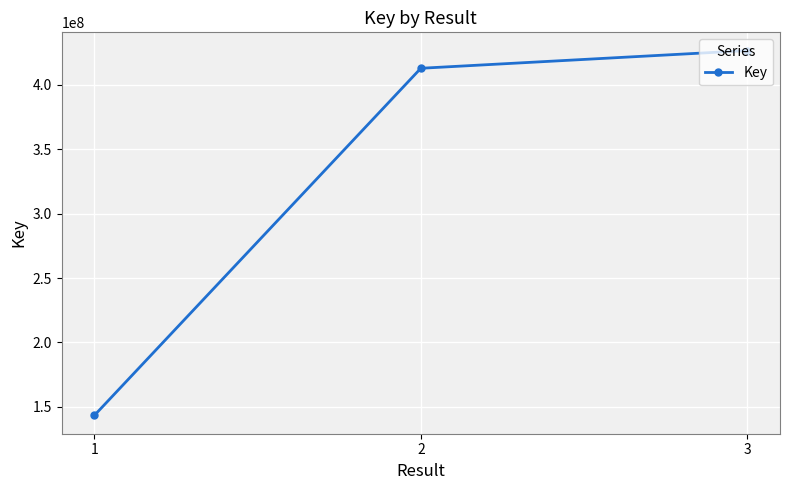

Rank the categories by value from lowest to highest.

1, 2, 3